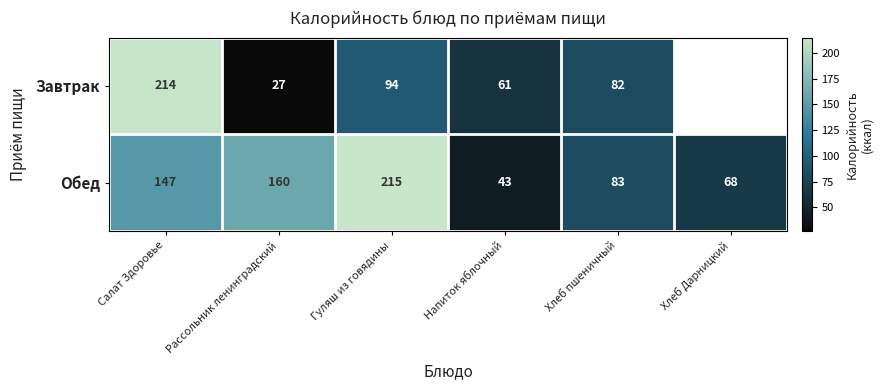

At which label is Обед closest to 129?

Салат Здоровье